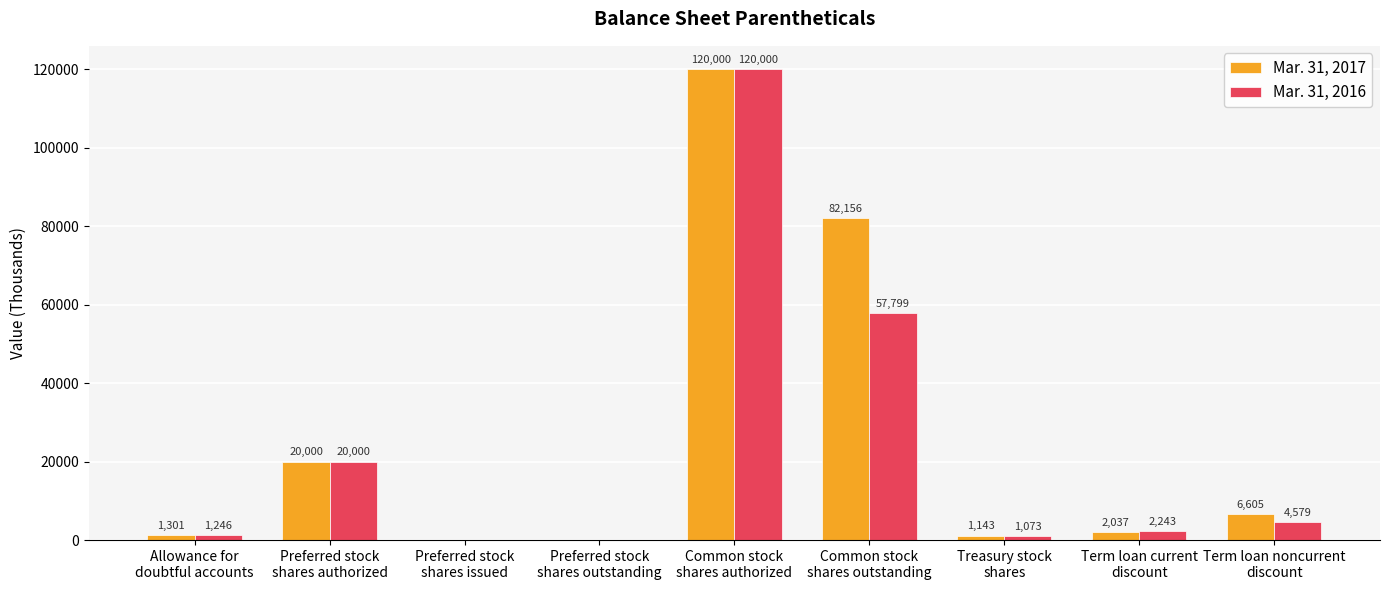

What is the difference between the Mar. 31, 2016 values at Treasury stock
shares and Preferred stock
shares authorized?

18927